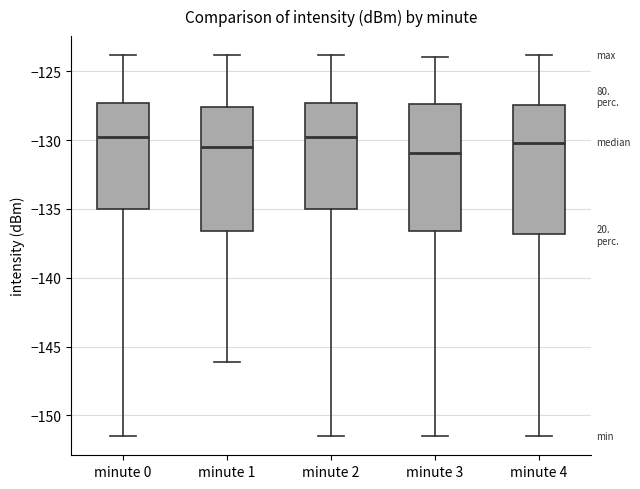

Where is the upper edge of the box for minute 3 on the y-axis? The values are not printed on the chart, so give them approximately, as read against the axis.

-127.5